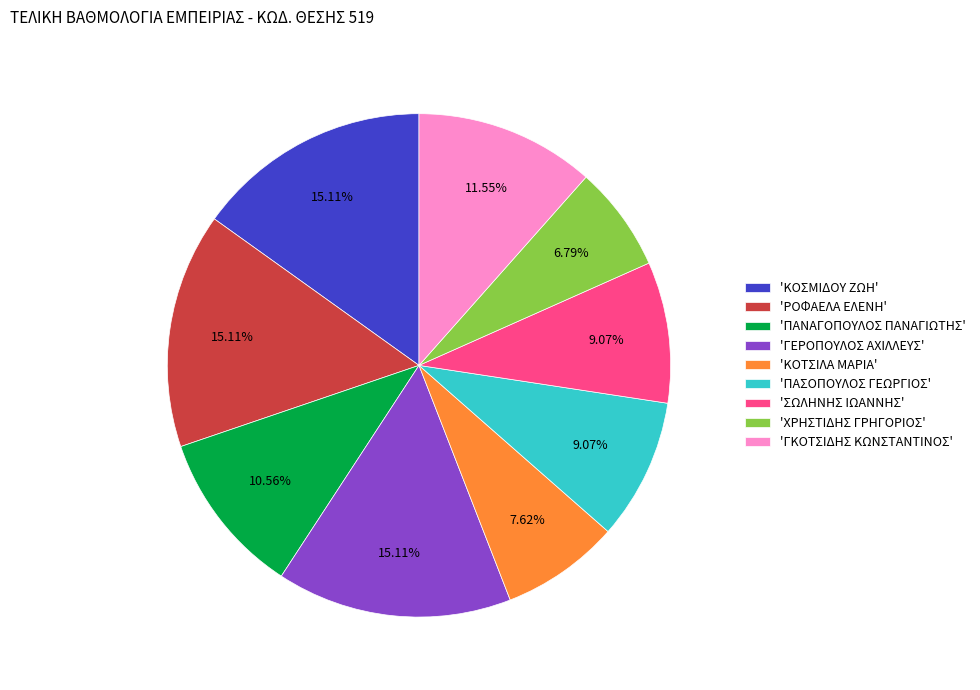

Approximately how many times larger is the value at 'ΡΟΦΑΕΛΑ ΕΛΕΝΗ' compared to 'ΣΩΛΗΝΗΣ ΙΩΑΝΝΗΣ'?

1.7